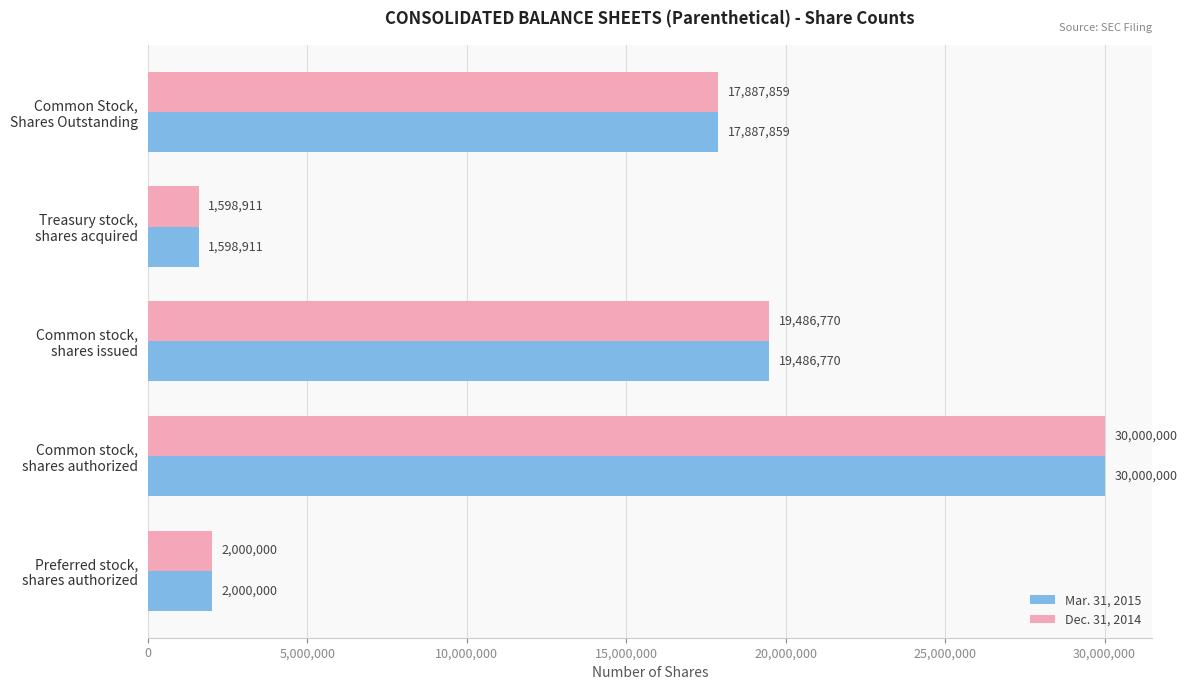

What is the difference between the second highest and second lowest values in the Mar. 31, 2015 series?

17486770